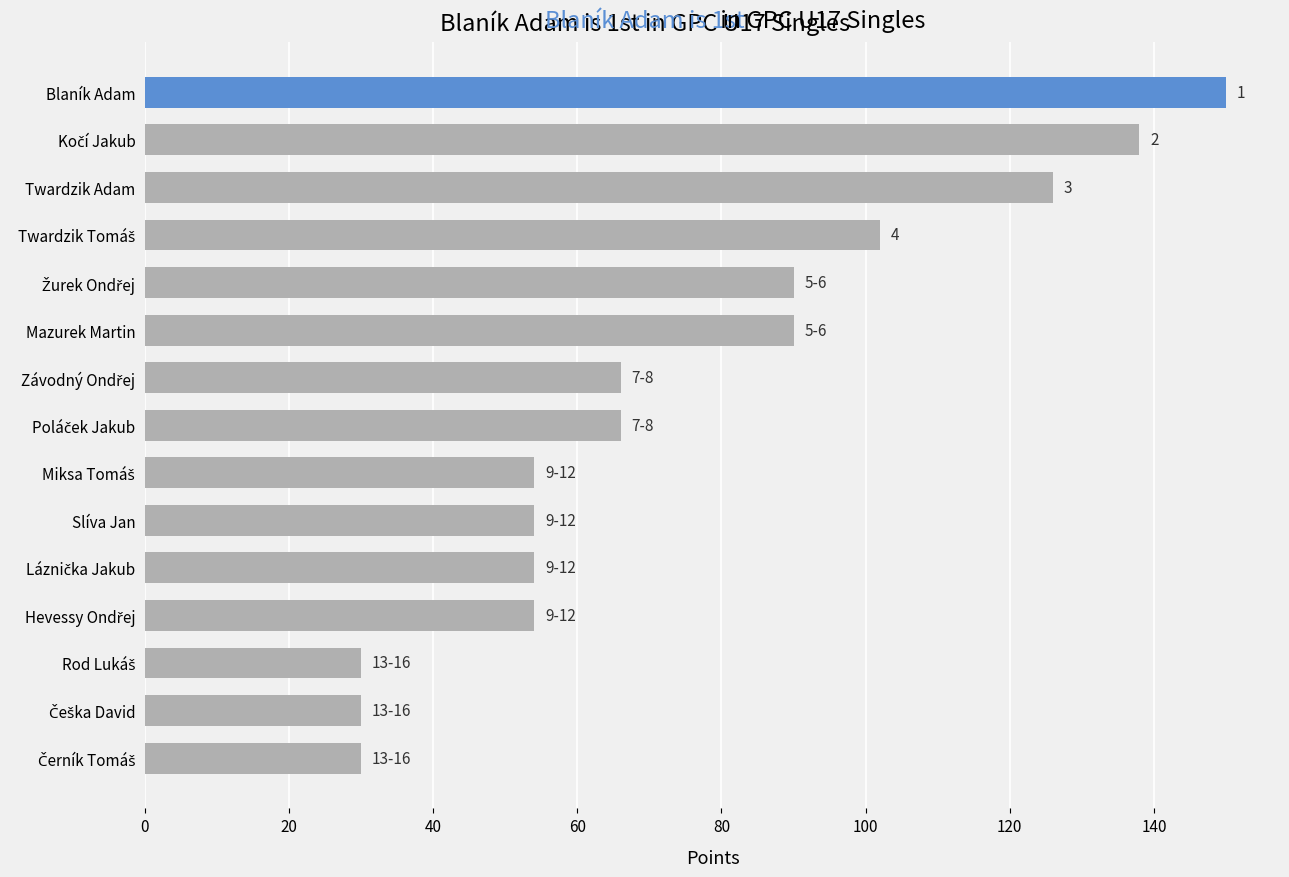

Reading top to bottom, list all the values displayed in this chart.

150	138	126	102	90	90	66	66	54	54	54	54	30	30	30